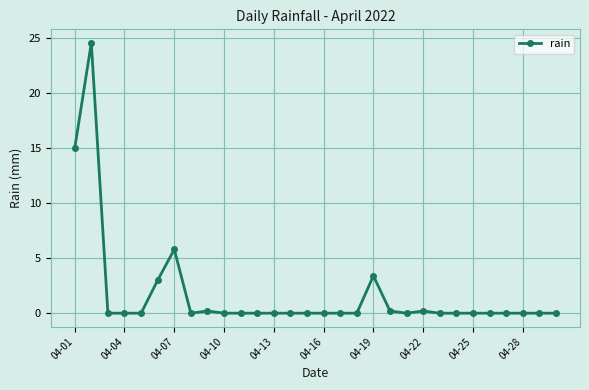

What is the greatest value displayed?

24.6